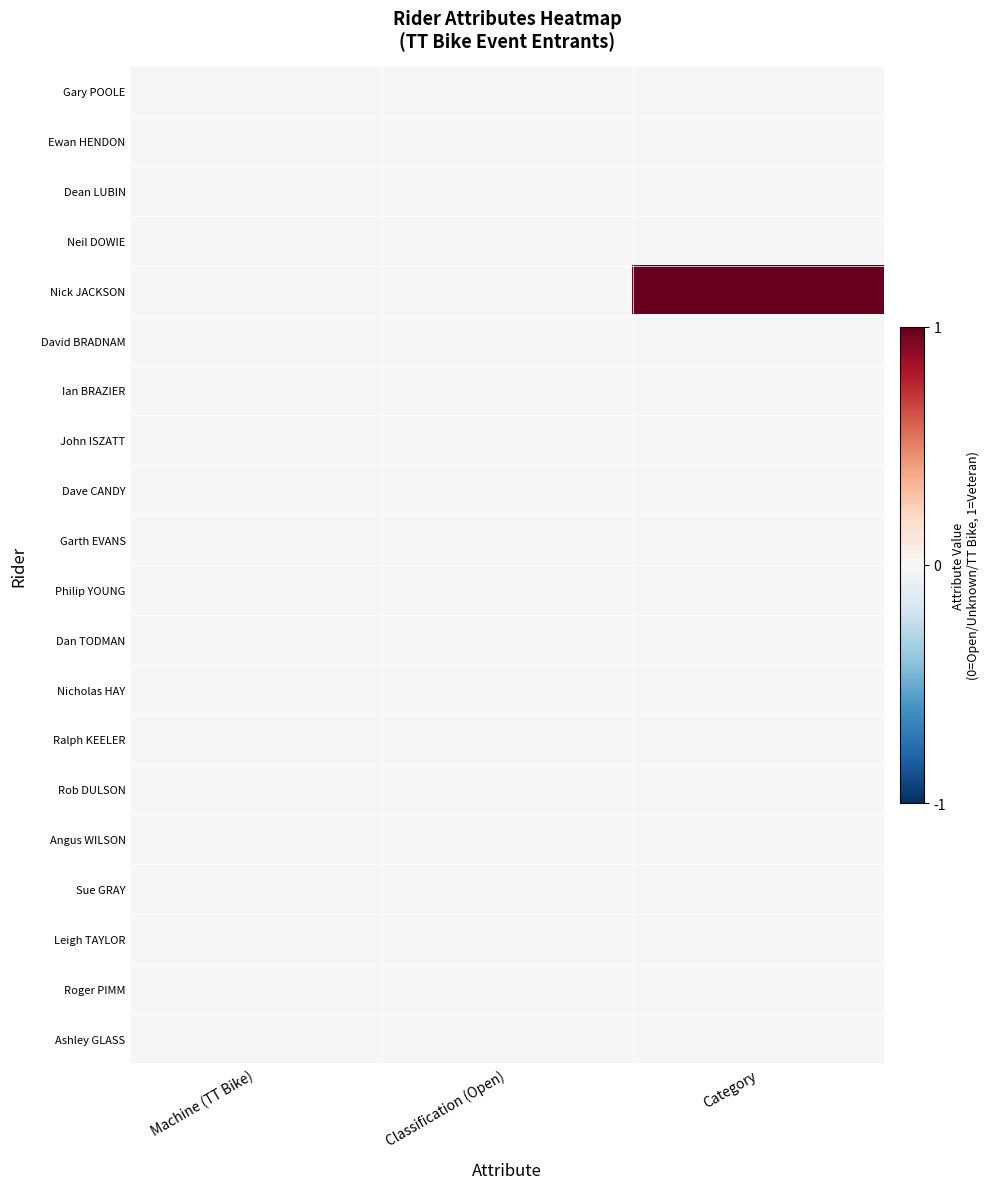

Which label corresponds to the largest value in the chart?

Category